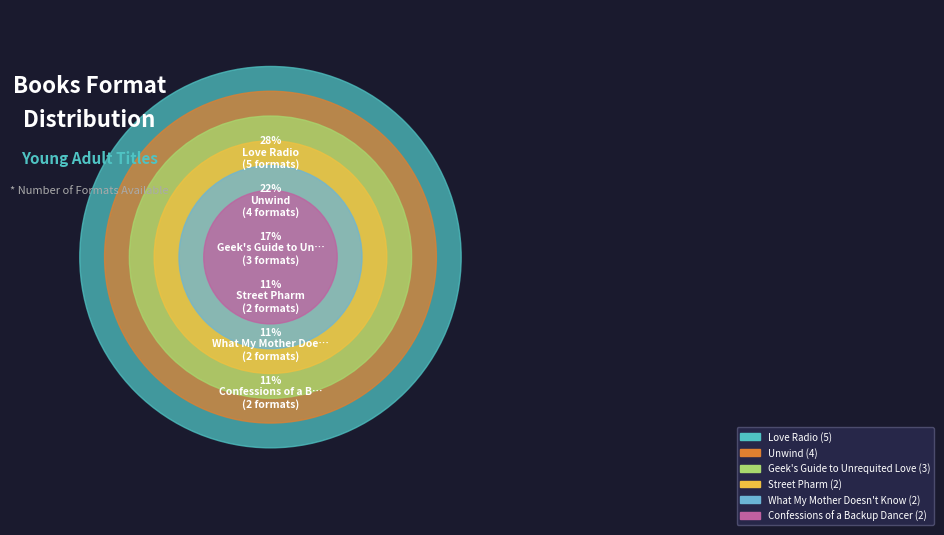

How many slices are in this pie chart?

6